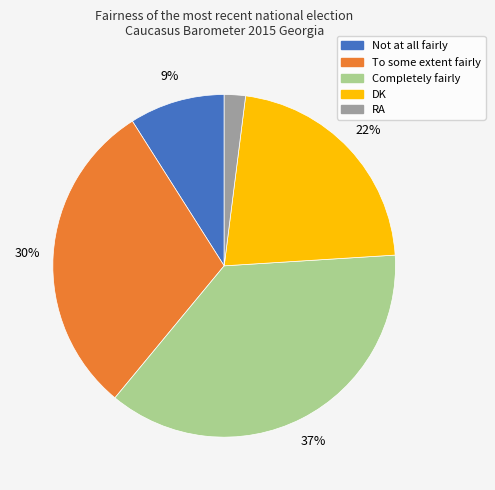

The DK slice represents 22% of the pie. True or false?

True